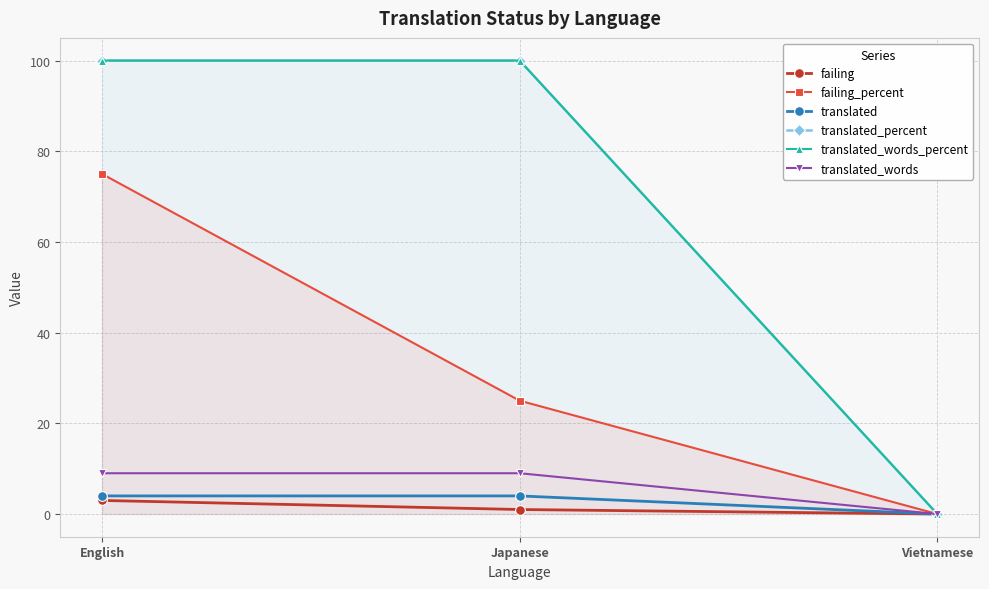

Which series has the largest total across all categories?

translated_percent